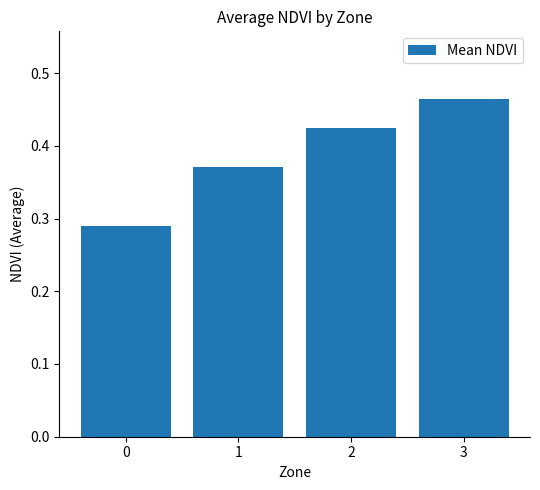

Is it true that the value at 2 is 0.7?

False